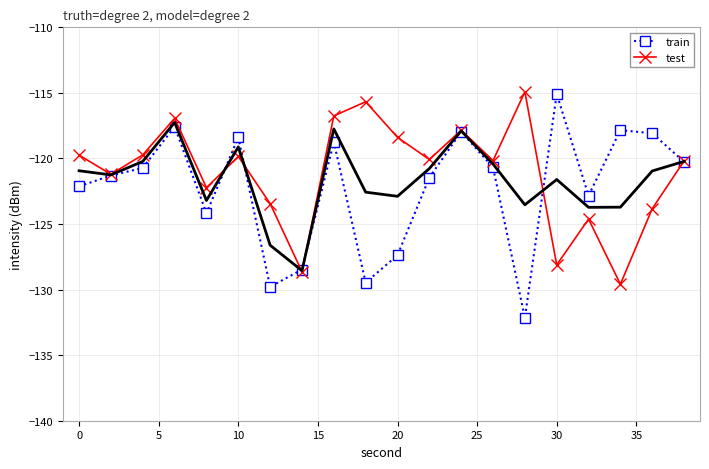

The train series shows -115.1 at 30. True or false?

True